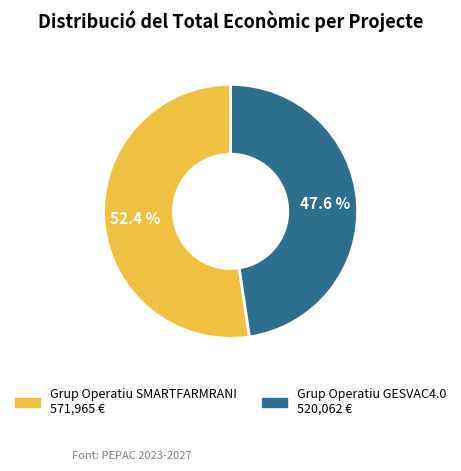

Is it true that Grup Operatiu GESVAC4.0 is 60% of the pie?

False